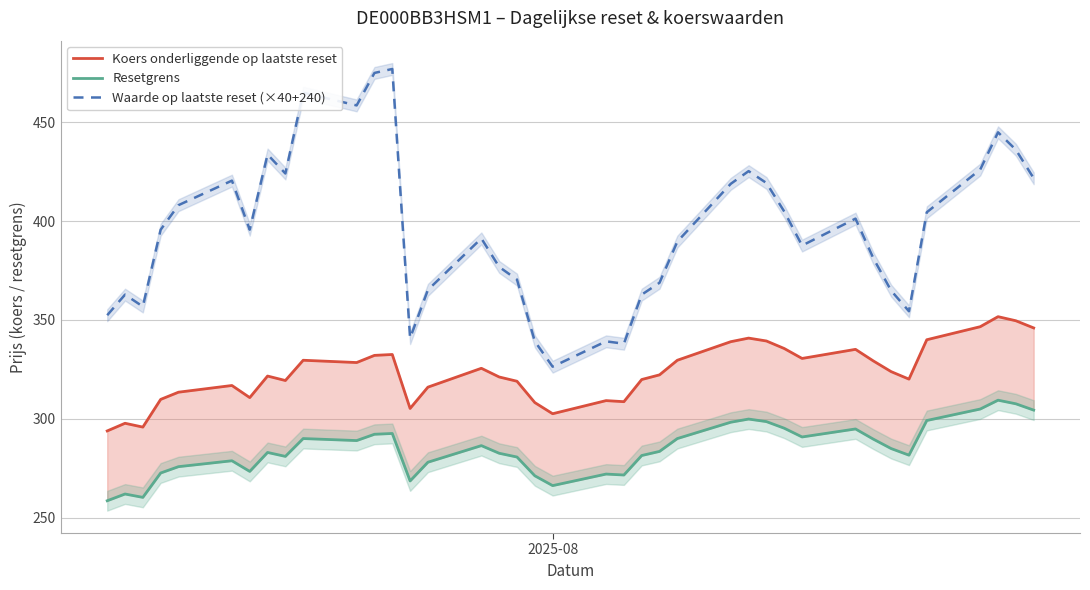

The value of Koers onderliggende op laatste reset at 3 is 139.3. True or false?

False